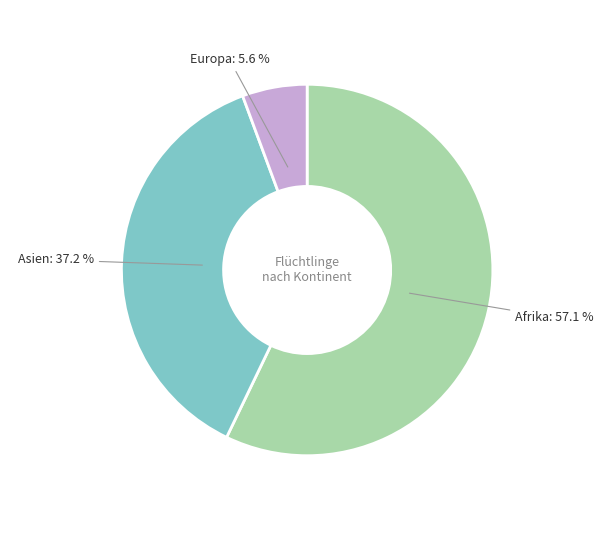

Which slice represents more than half of the pie?

Afrika